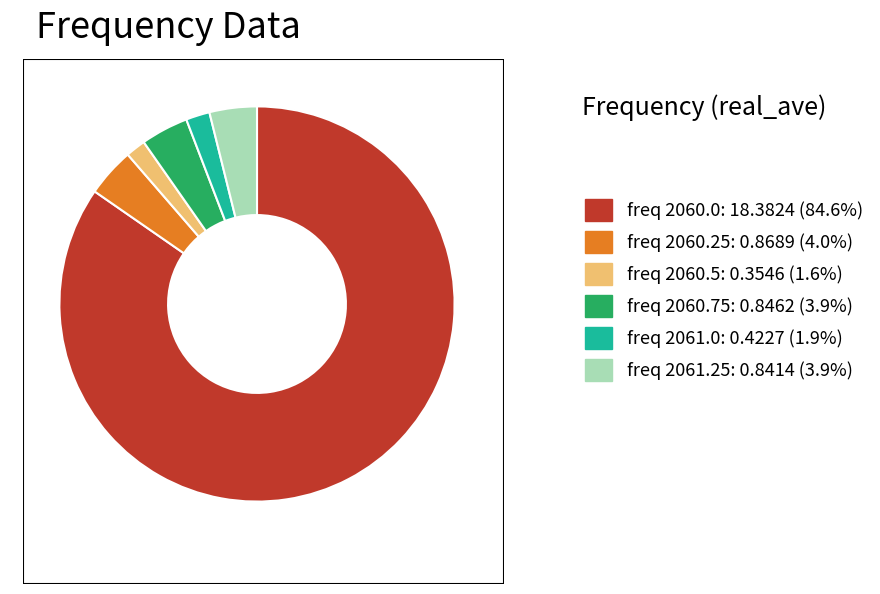

Count the number of slices in the pie.

6